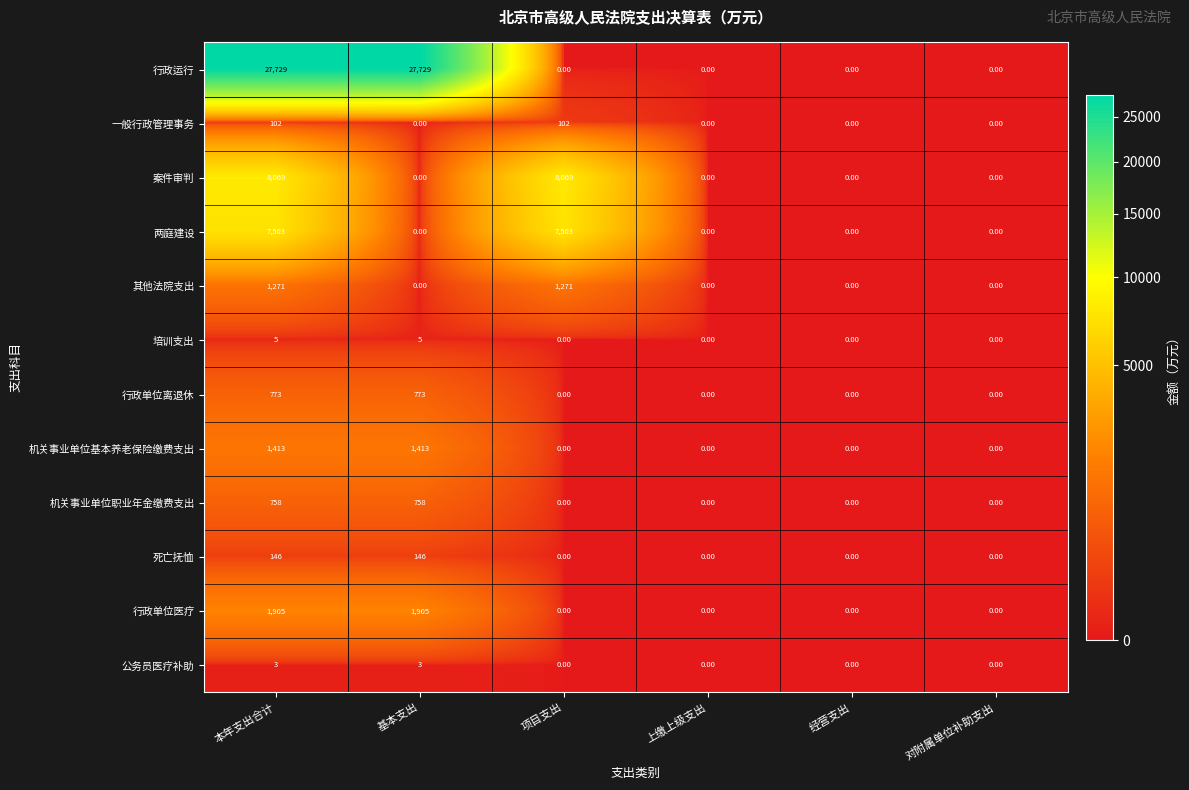

What is the spread (max minus min) of values at 项目支出?

8069